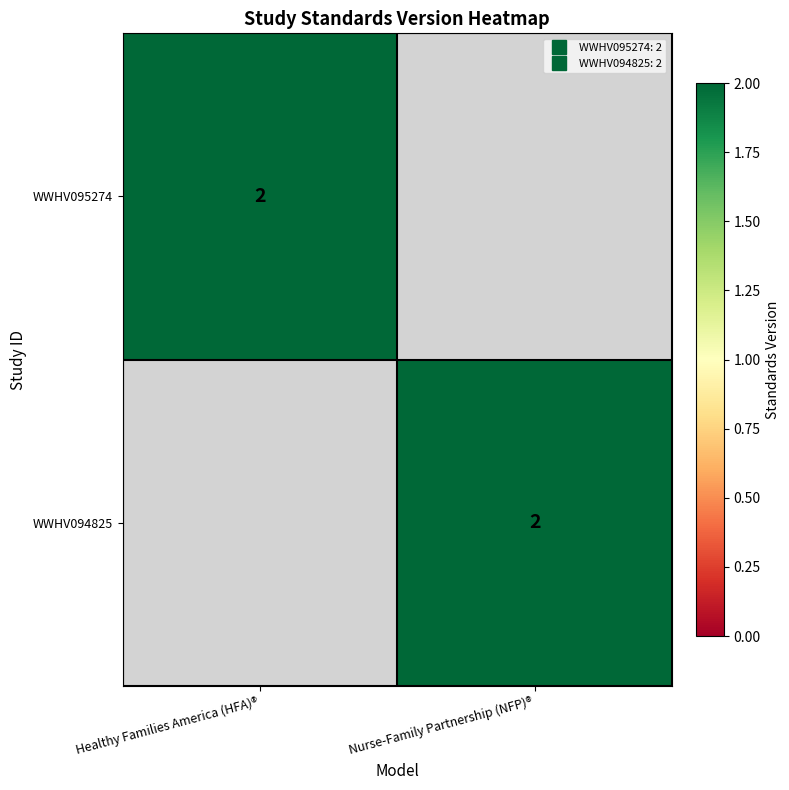

Is the value of WWHV094825 at Healthy Families America (HFA)® greater than the value of WWHV095274 at Nurse-Family Partnership (NFP)®?

No